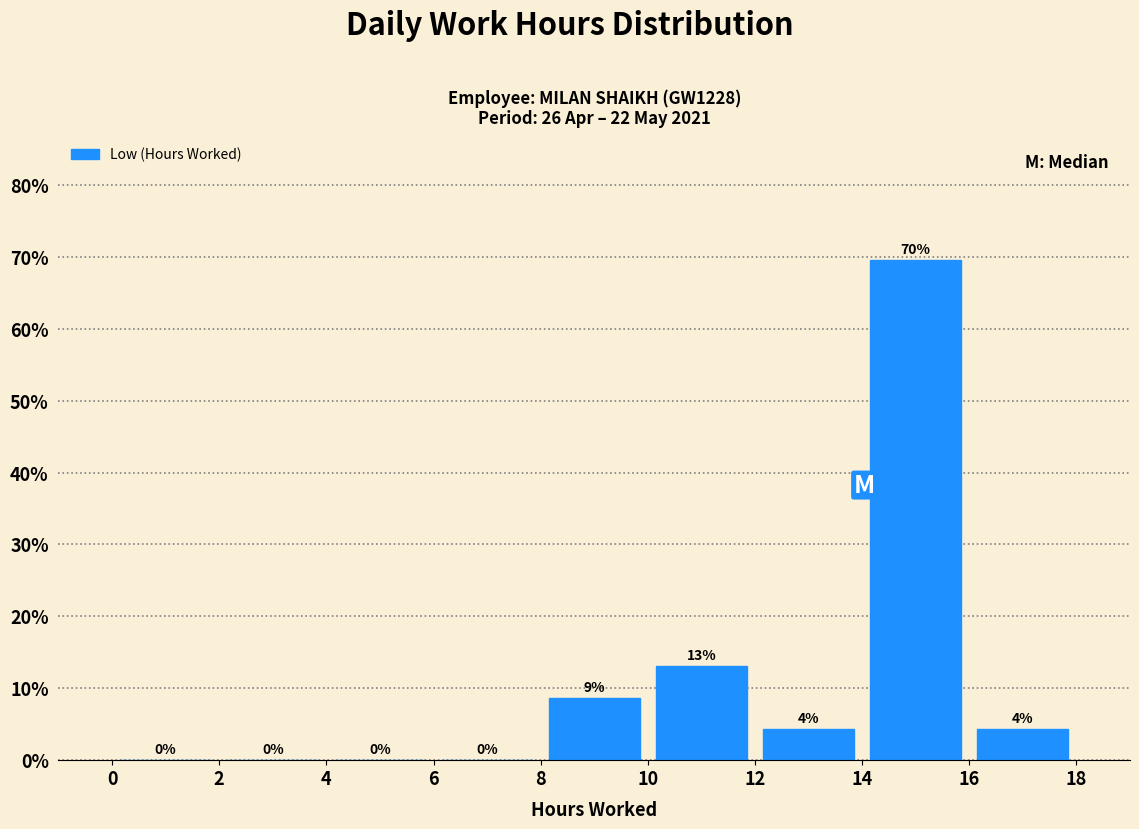

Which range on the x-axis has the tallest bar?

14 to 16